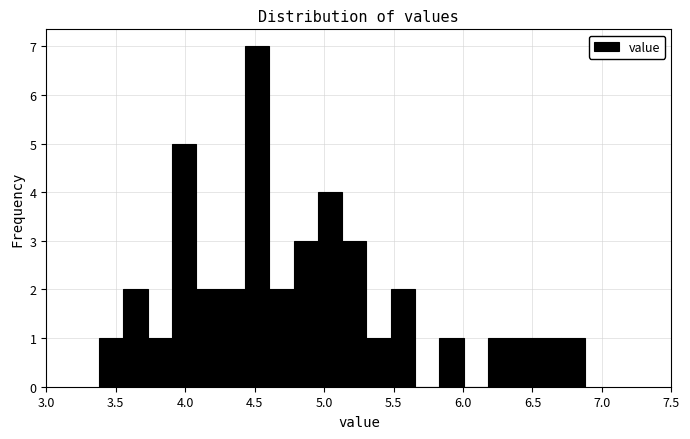

Around what value on the x-axis is the tallest bar? Give the approximate position of its centre, as read against the axis.

4.50